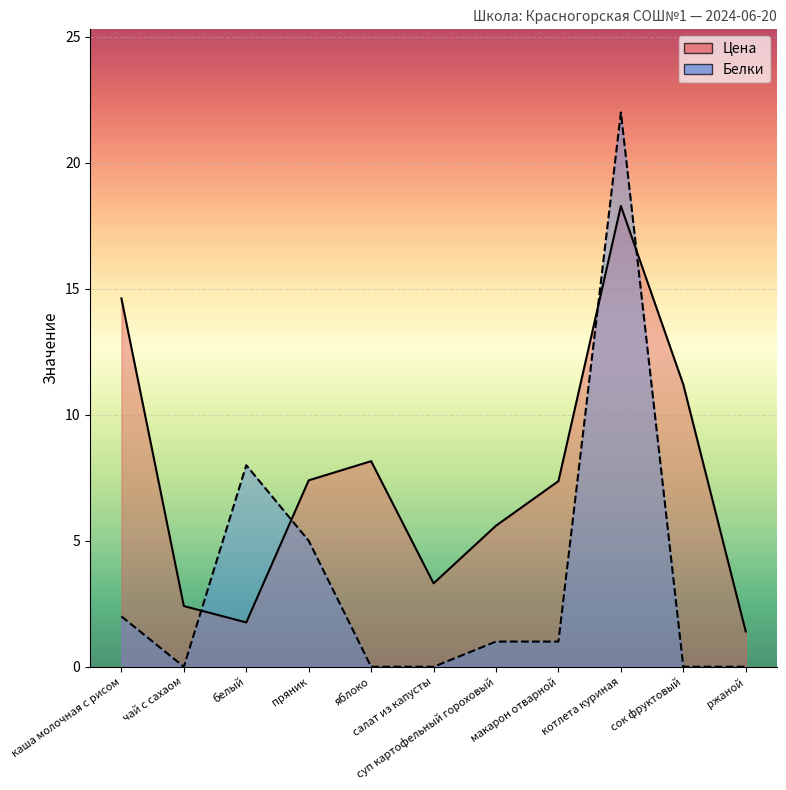

How many values in Белки are above zero?

6